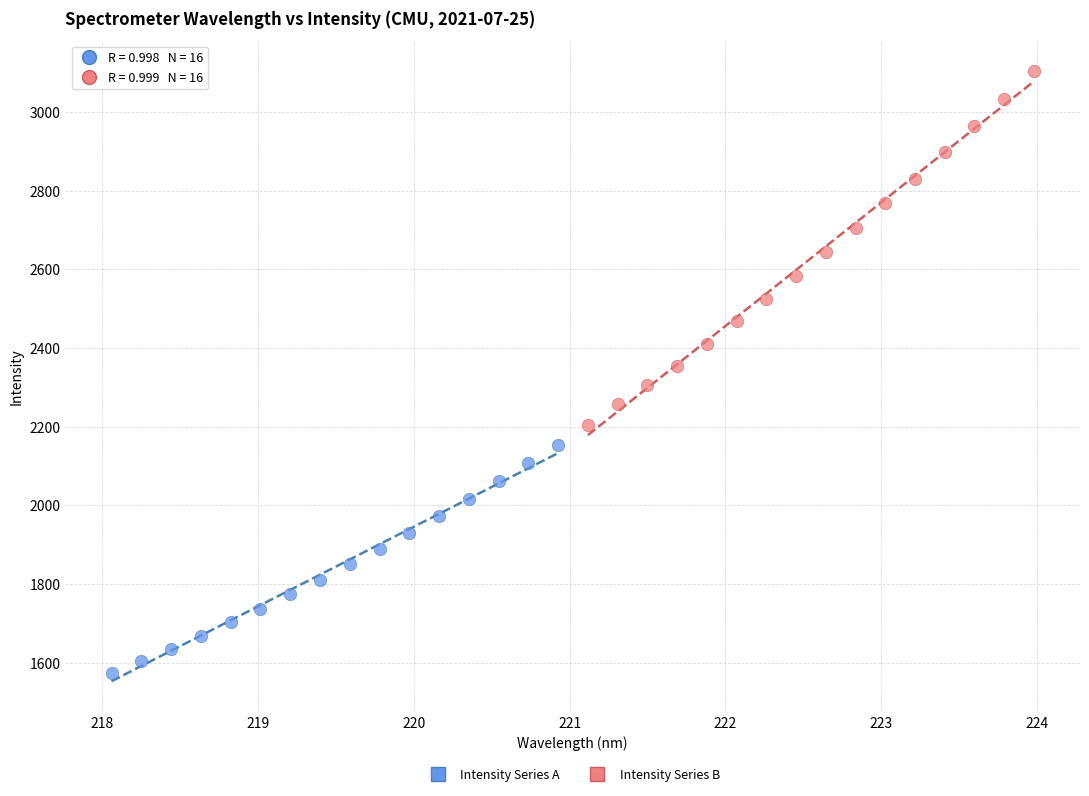

Which series has the widest spread of Y values?

Intensity Series B